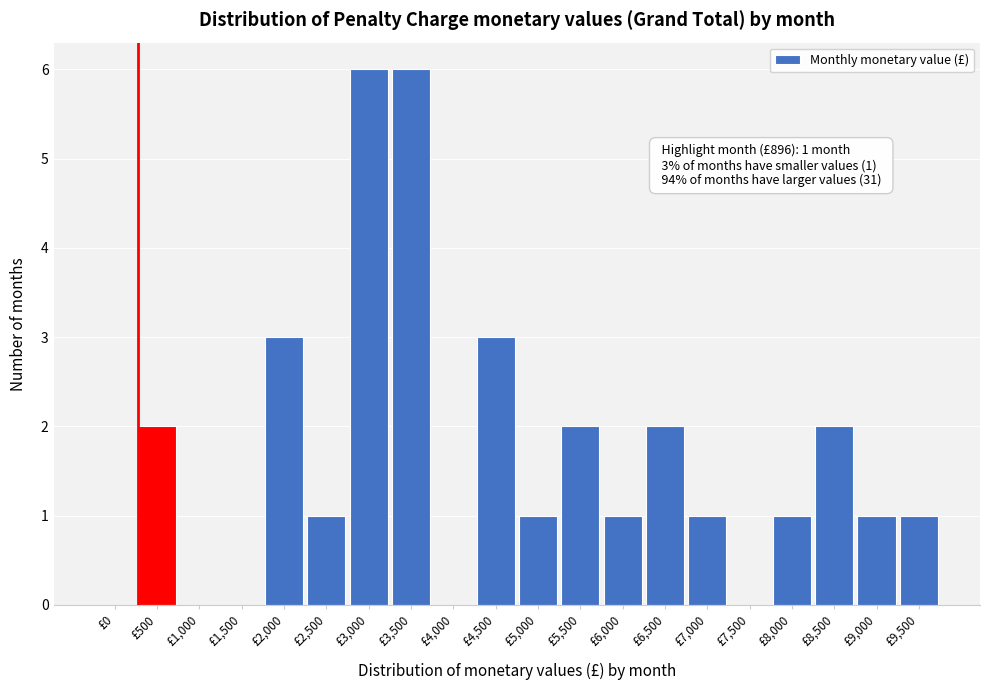

Reading left to right, what are all the values shown in this chart?

£0=0	£500=2	£1,000=0	£1,500=0	£2,000=3	£2,500=1	£3,000=6	£3,500=6	£4,000=0	£4,500=3	£5,000=1	£5,500=2	£6,000=1	£6,500=2	£7,000=1	£7,500=0	£8,000=1	£8,500=2	£9,000=1	£9,500=1